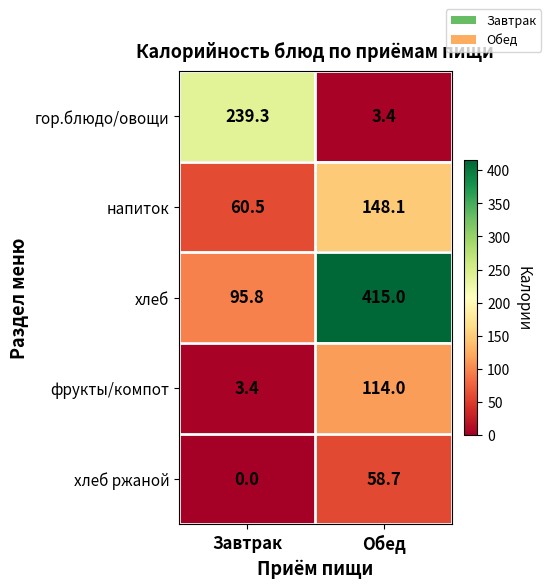

Count the number of categories in the chart.

2